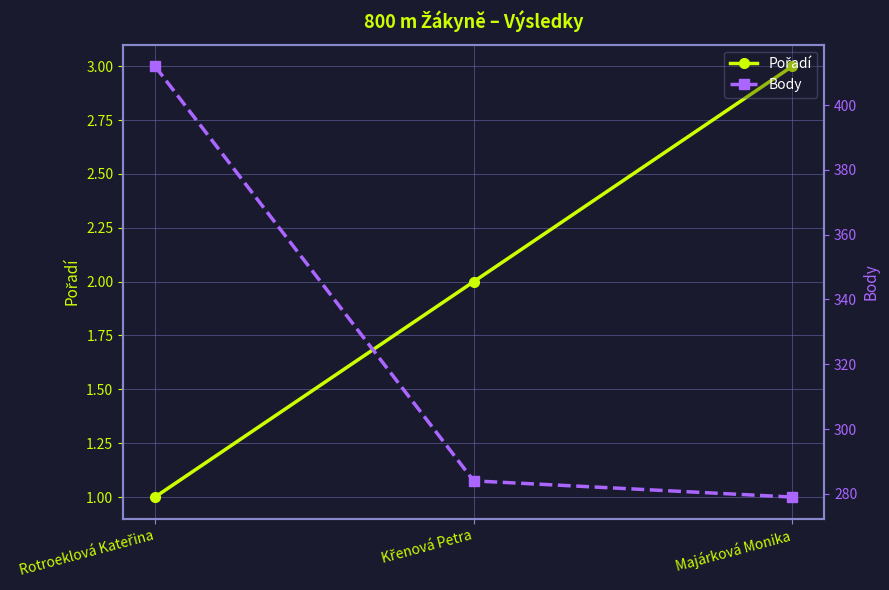

How many values in the Pořadí series are below 2?

1